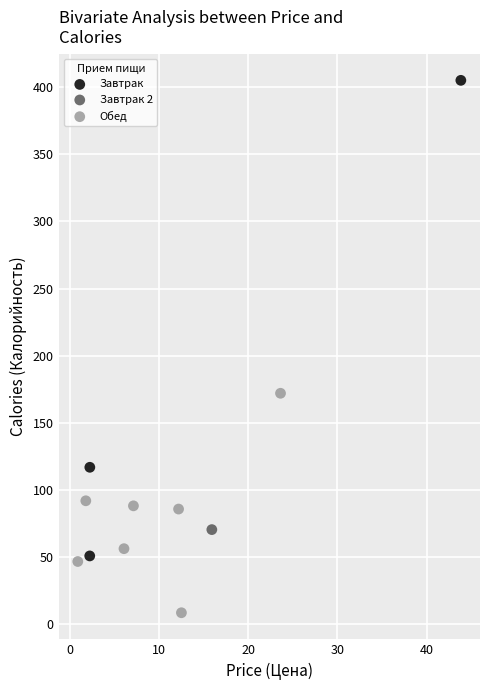

What are all the series names shown in the legend?

Завтрак, Завтрак 2, Обед